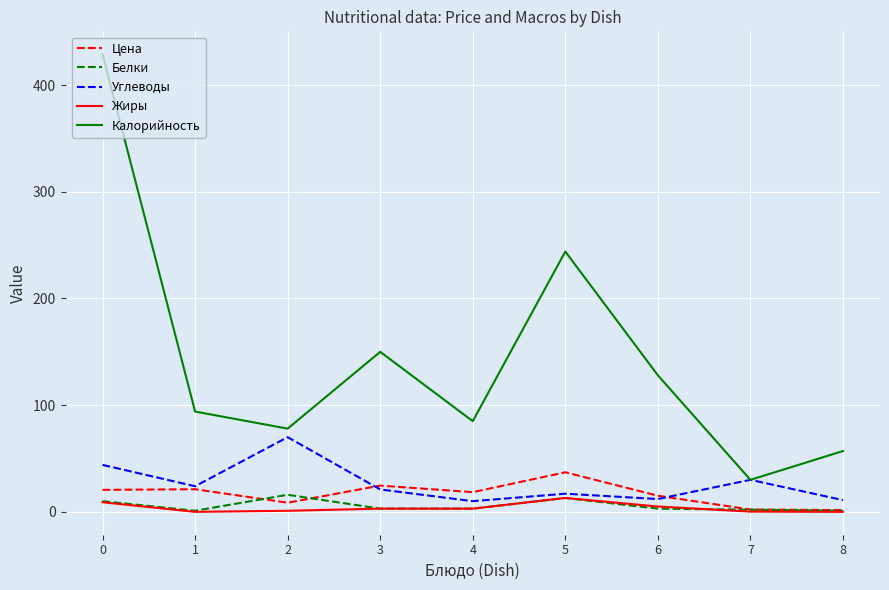

The value of Белки at 7 is 2.0. True or false?

True